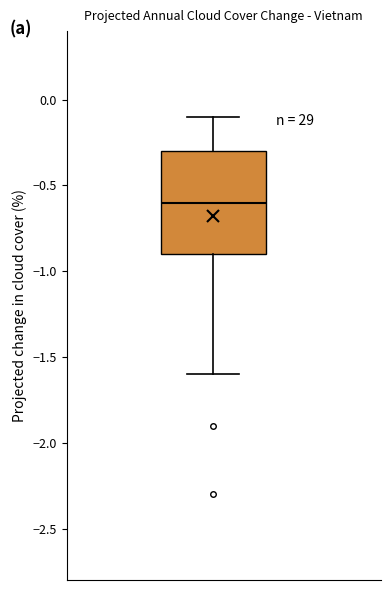

Read this box plot against the y-axis: the position of the median line, the range covered by the box, and the ends of both whiskers. The values are not printed on the chart, so give them approximately, as read against the axis.

median -0.6, box -0.9 to -0.3, whiskers -1.6 to -0.1